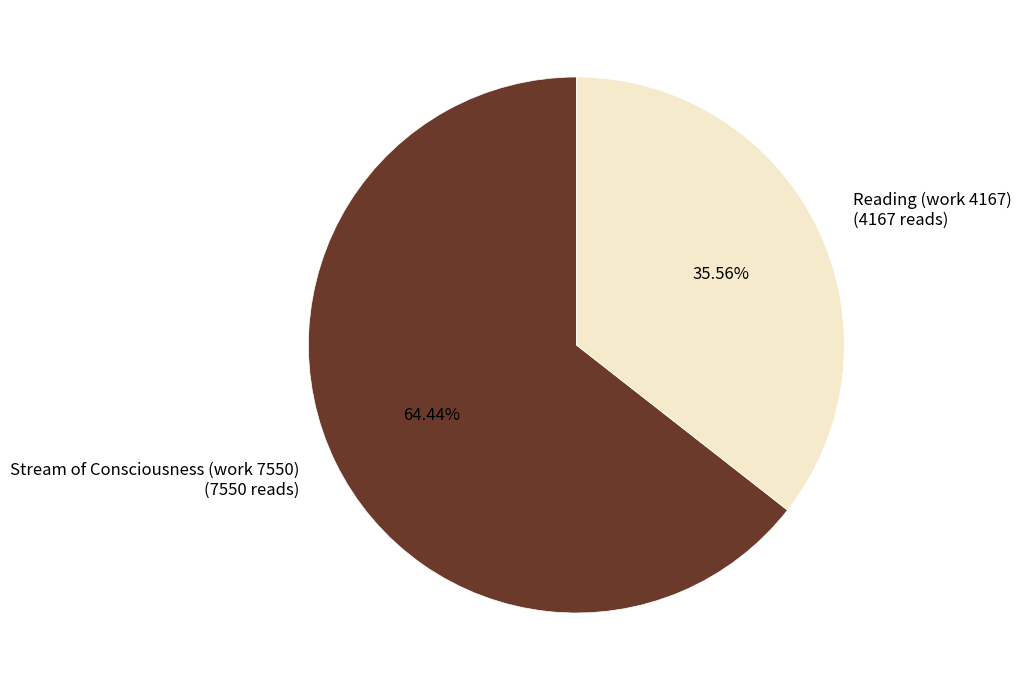

Which category accounts for the majority?

Stream of Consciousness (work 7550)